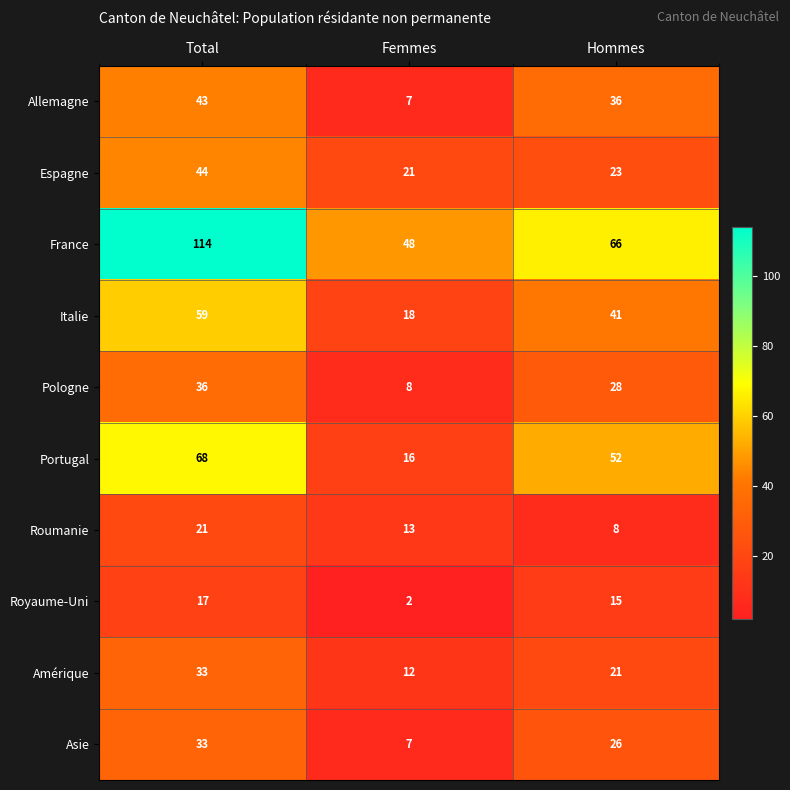

Count the number of data series in this chart.

10